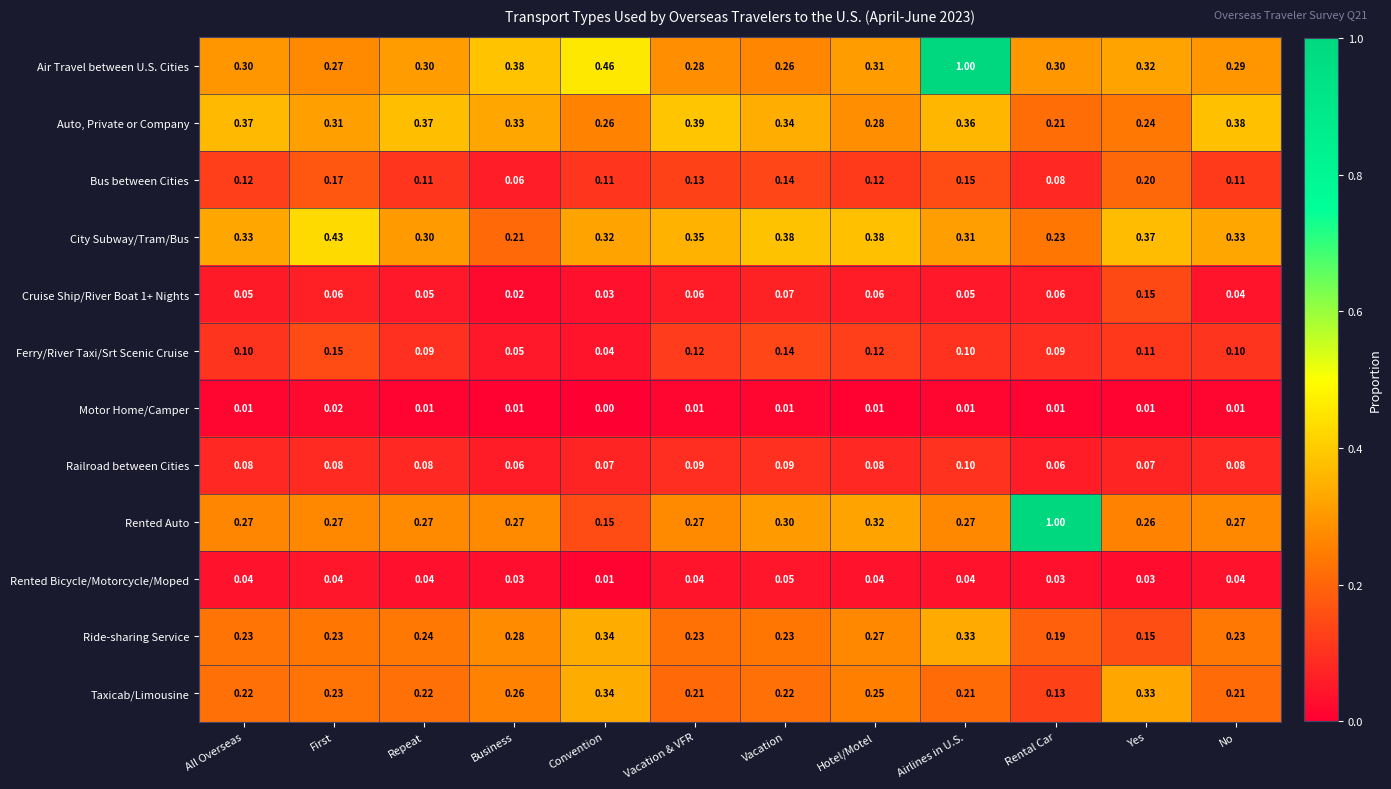

Which series changed the most between Vacation and No?

City Subway/Tram/Bus